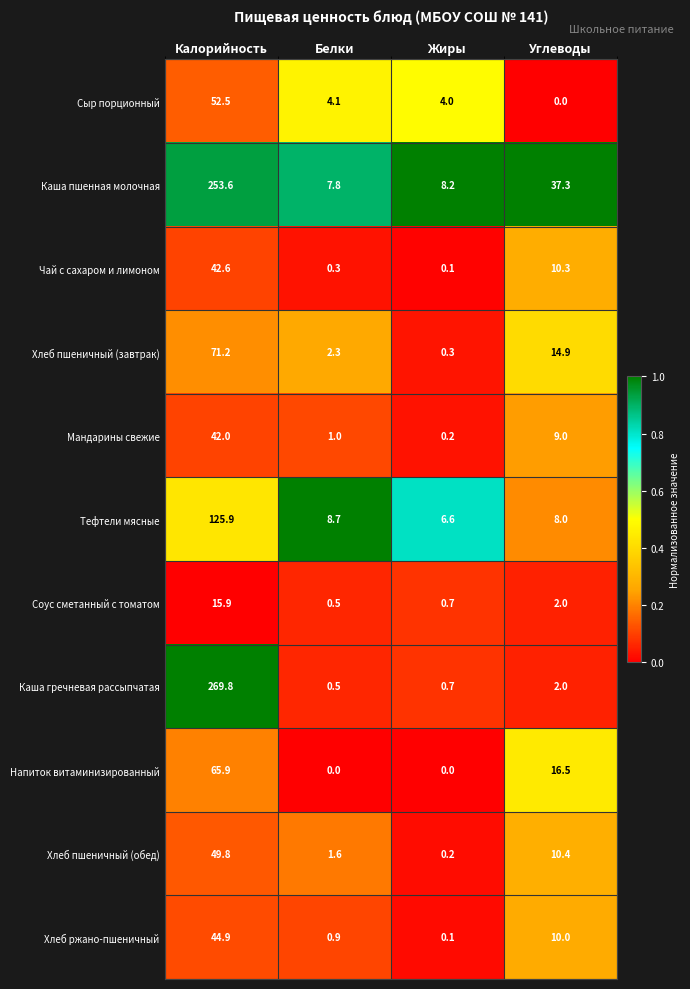

At Калорийность, list the series in order from largest to smallest.

Каша гречневая рассыпчатая, Каша пшенная молочная, Тефтели мясные, Хлеб пшеничный (завтрак), Напиток витаминизированный, Сыр порционный, Хлеб пшеничный (обед), Хлеб ржано-пшеничный, Чай с сахаром и лимоном, Мандарины свежие, Соус сметанный с томатом